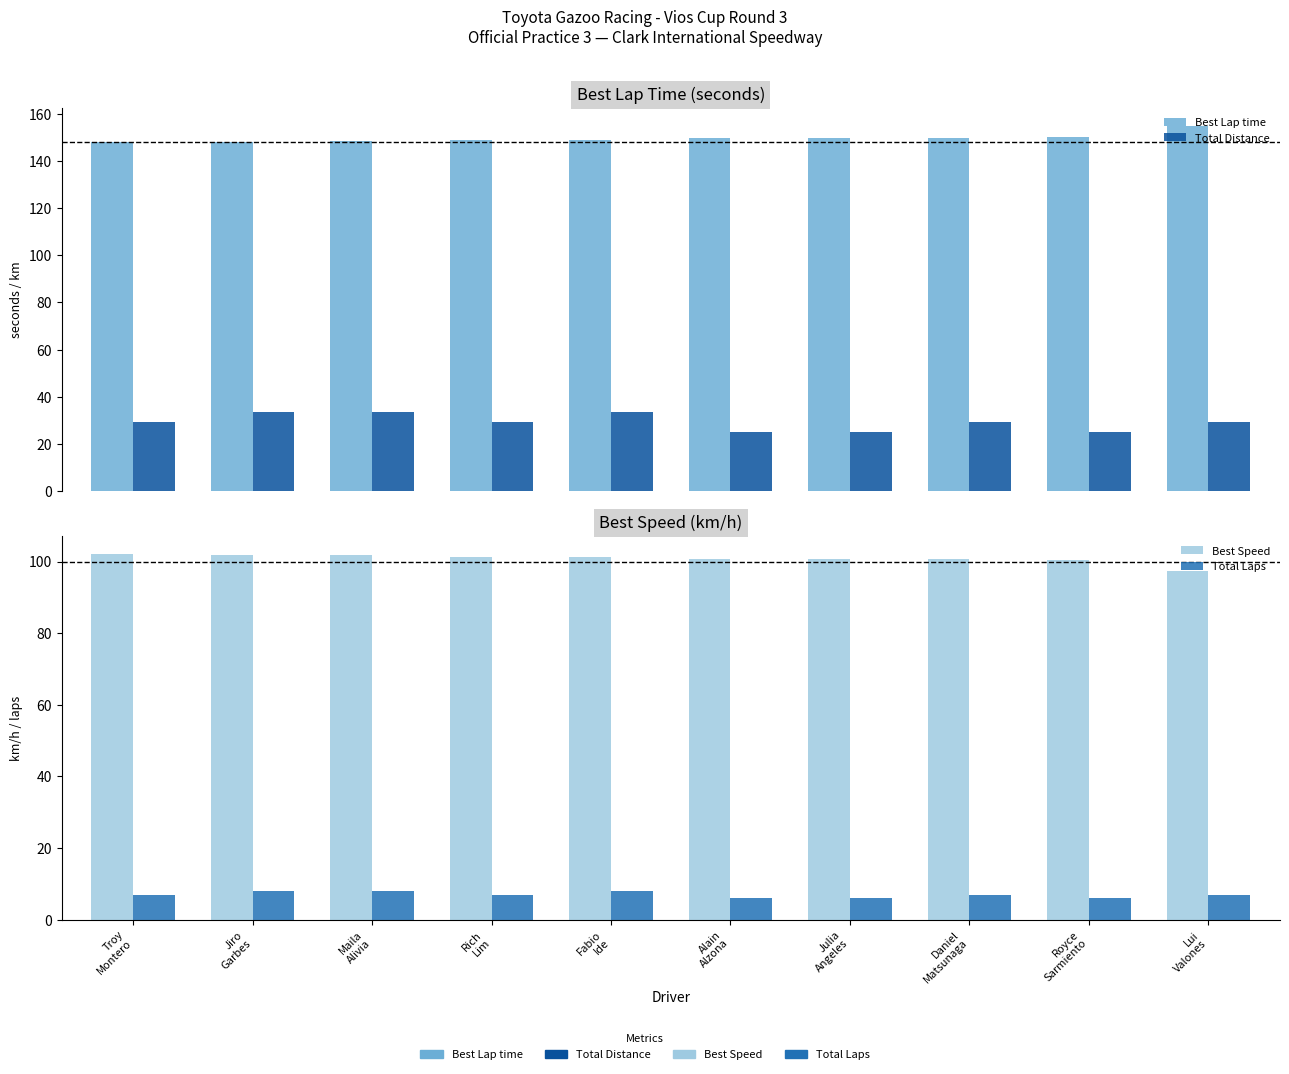

What is the highest value of the Best Lap time series?

154.8